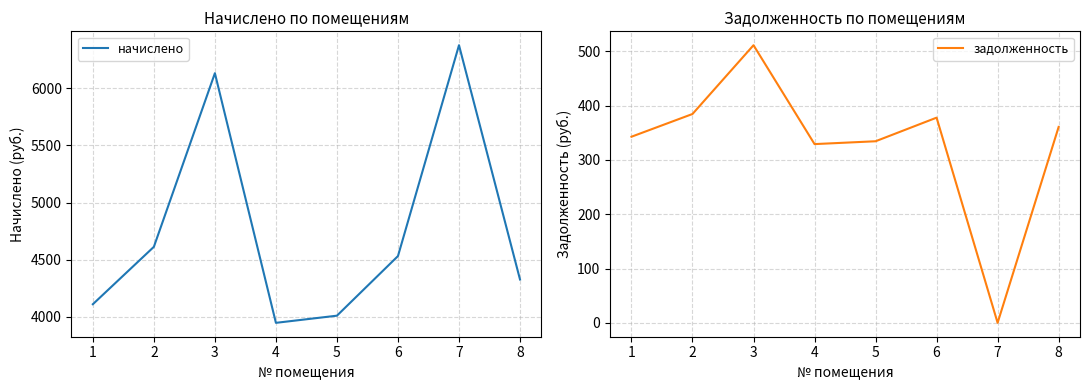

What is the sum of all начислено values?

38053.1